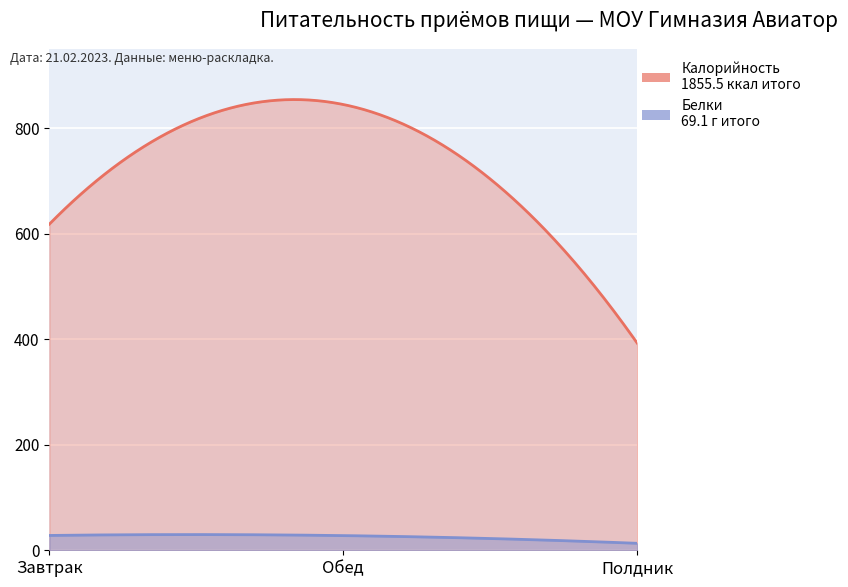

At which label is Белки closest to 20?

Полдник